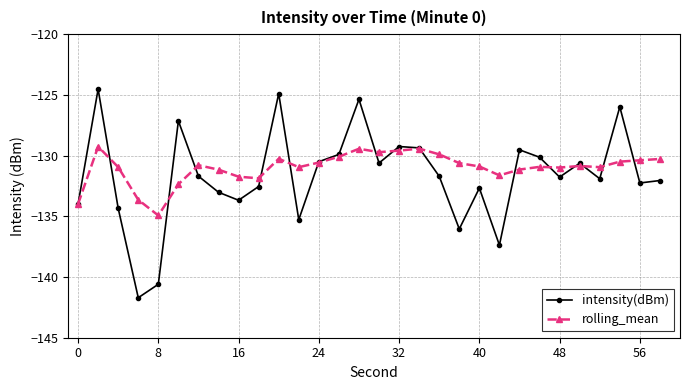

How many distinct data groups are displayed?

2